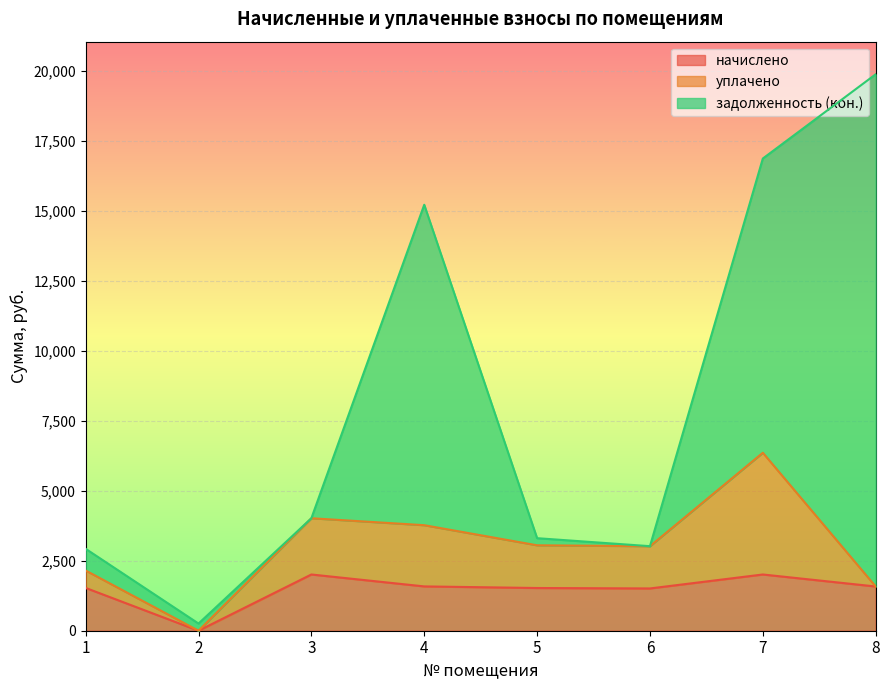

Where is начислено nearest to the value 1004?

6